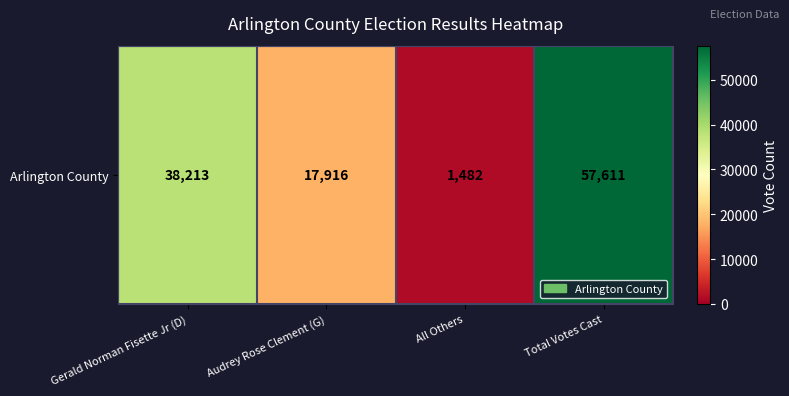

What is the difference between the values at Audrey Rose Clement (G) and All Others?

16434